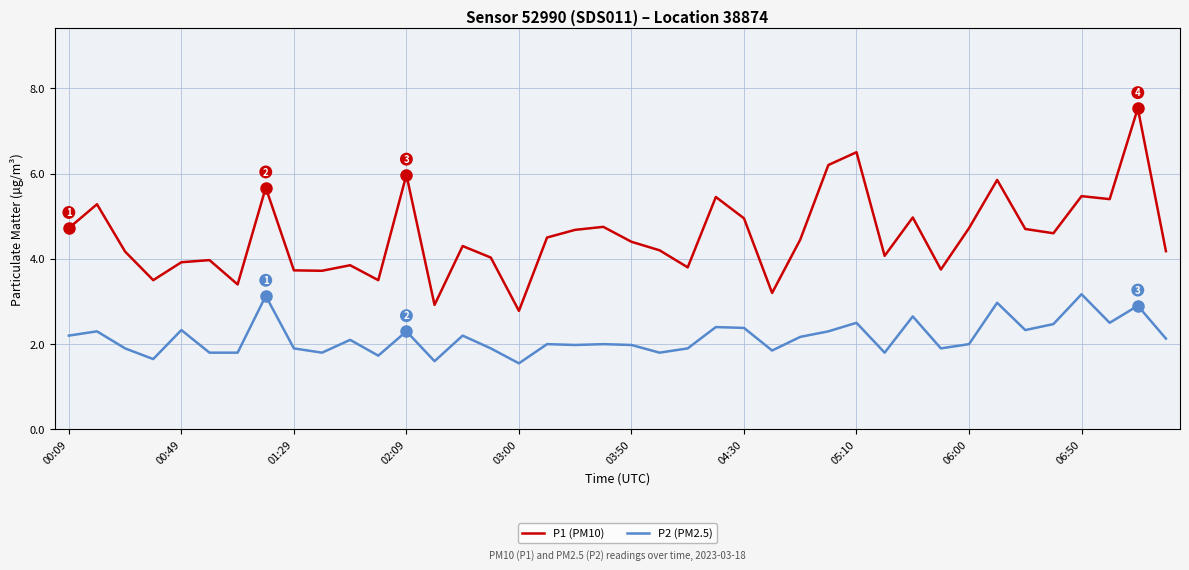

Which series has the largest range (max minus min)?

P1 (PM10)